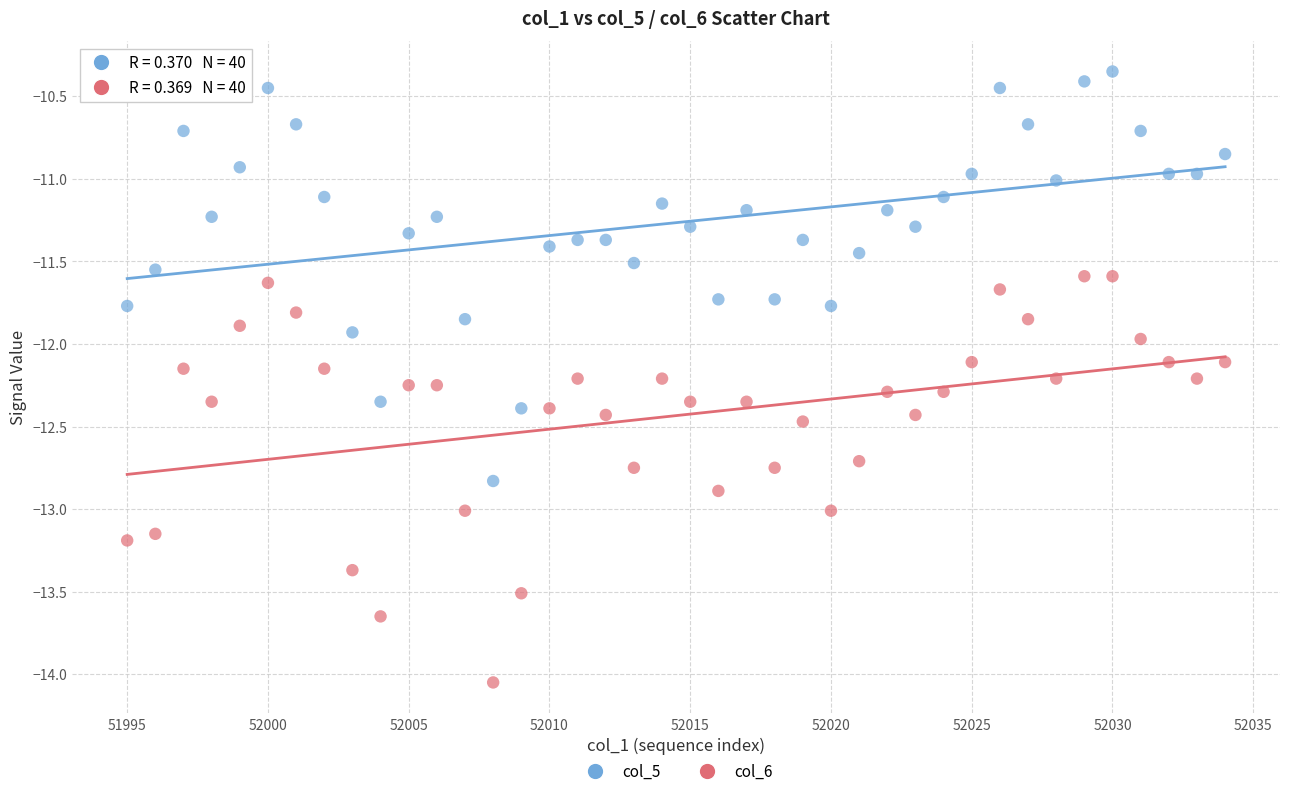

Which series contains the lowest Y value?

col_6